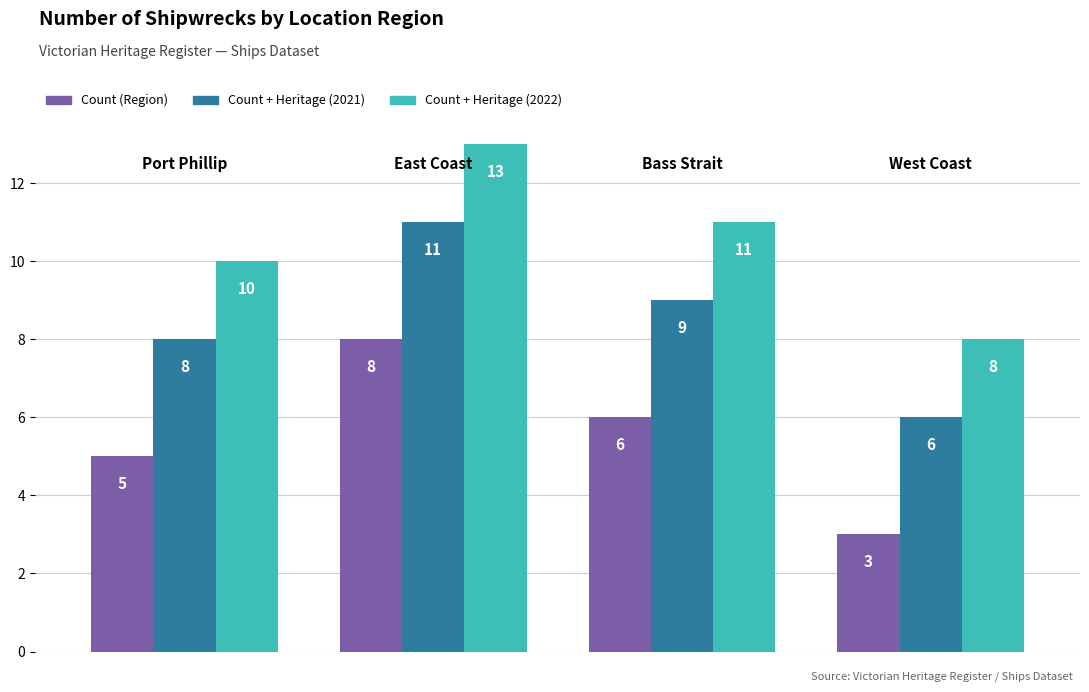

What is the sum of all Count (Region) values?

22